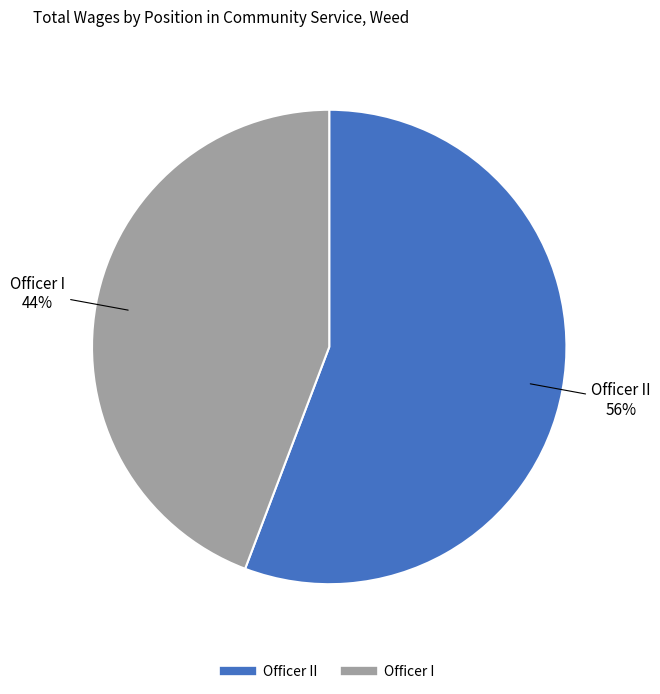

To the nearest percent, what is the difference between the largest and smallest slice percentages?

12%